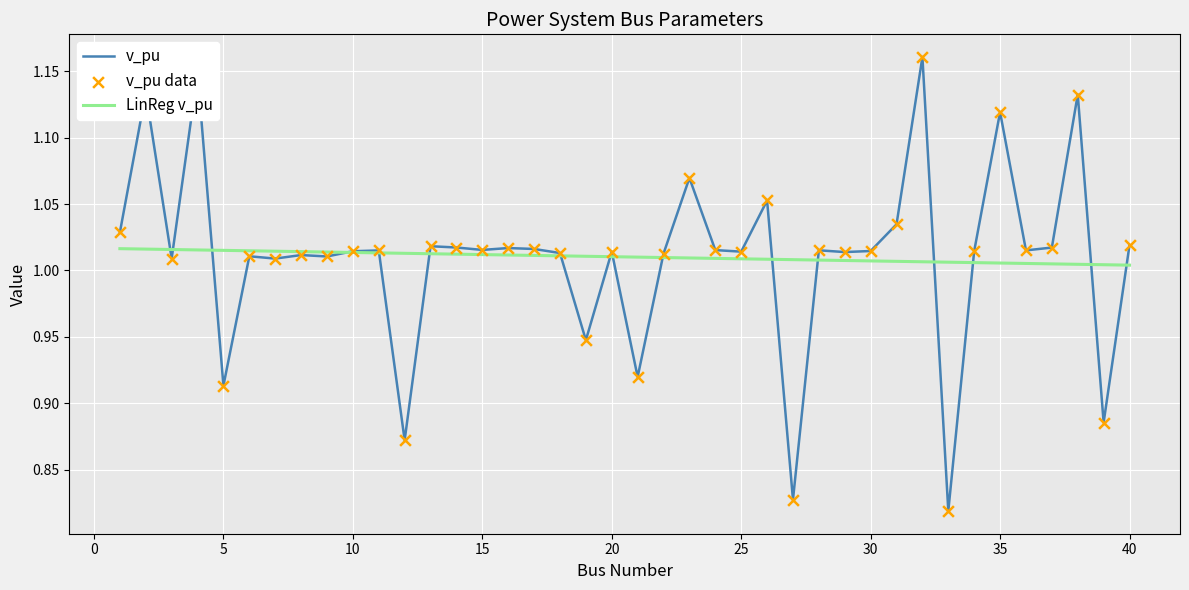

Which series has the widest spread of values?

v_pu